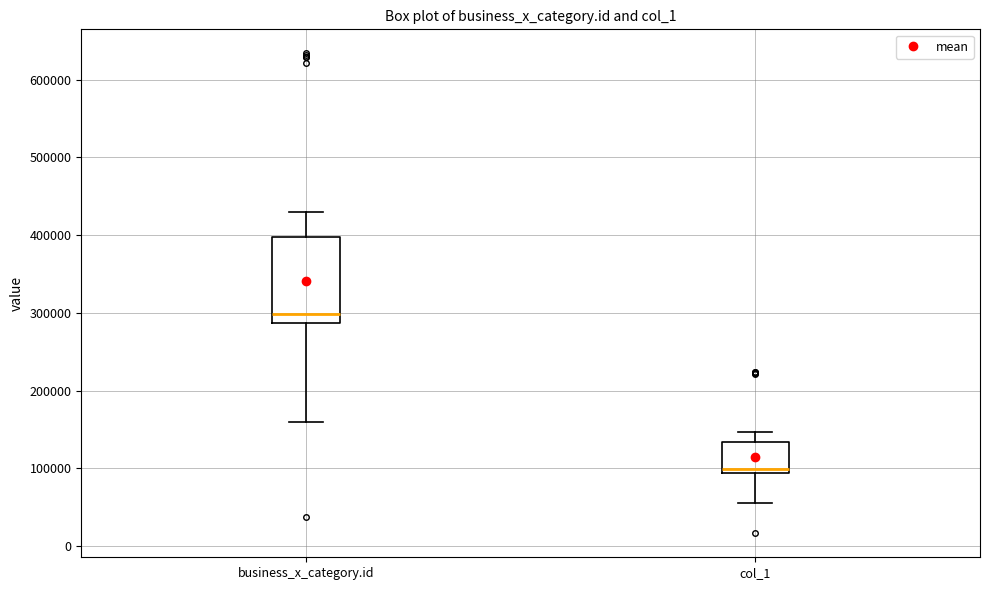

Which box is the tallest, from its lower edge to its upper edge?

business_x_category.id